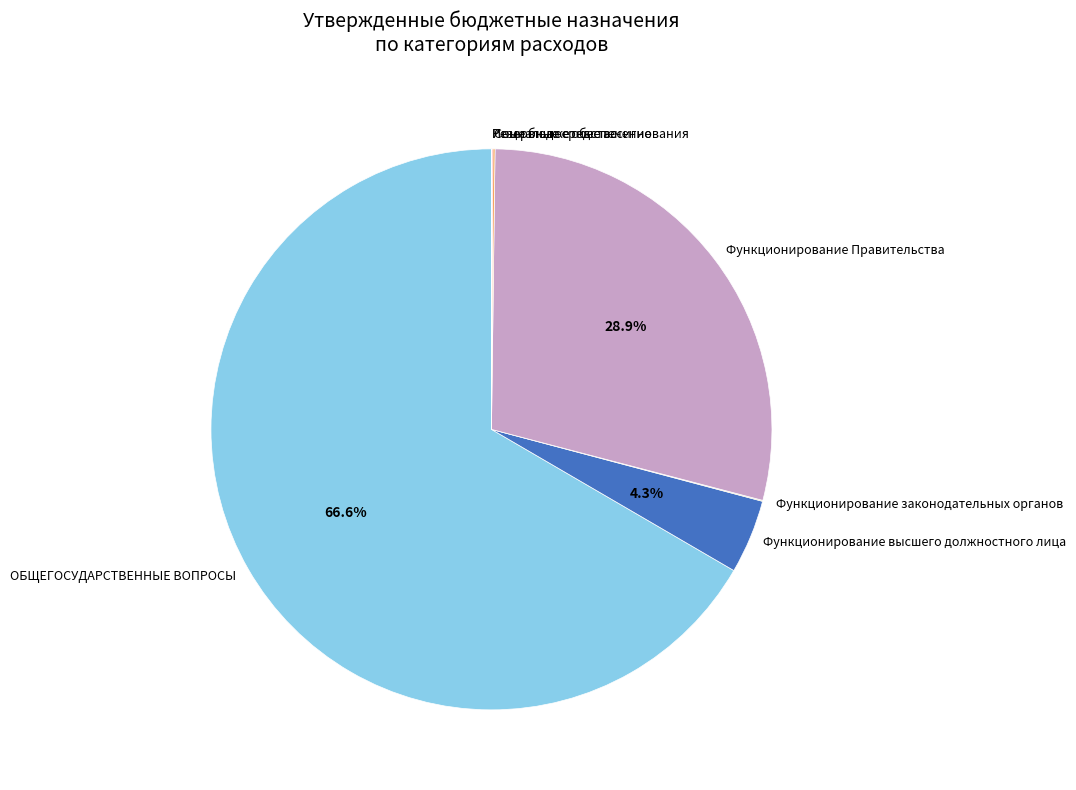

What portion of the pie excludes Функционирование высшего должностного лица?

95.7%